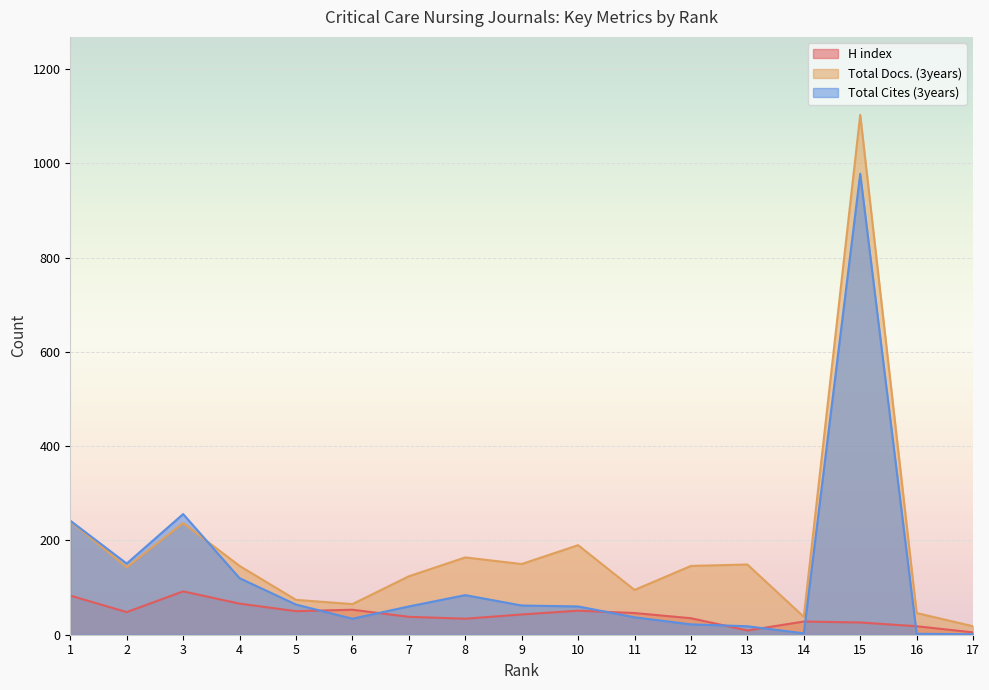

What is the difference between the maximum and minimum values in the Total Docs. (3years) series?

1085